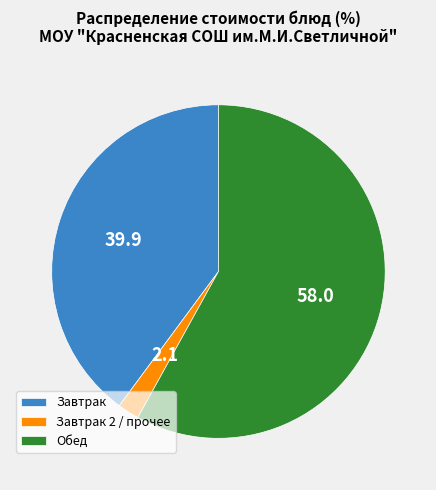

Which slice is the smallest?

Завтрак 2 / прочее